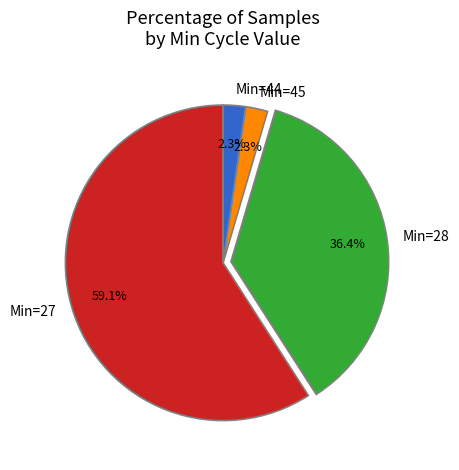

Does any single category account for the majority?

Yes